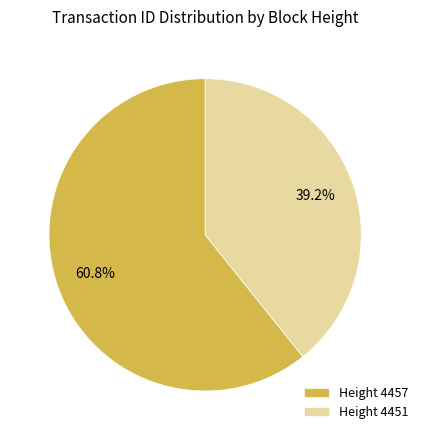

To the nearest percent, what is the difference between the largest and smallest slice percentages?

22%